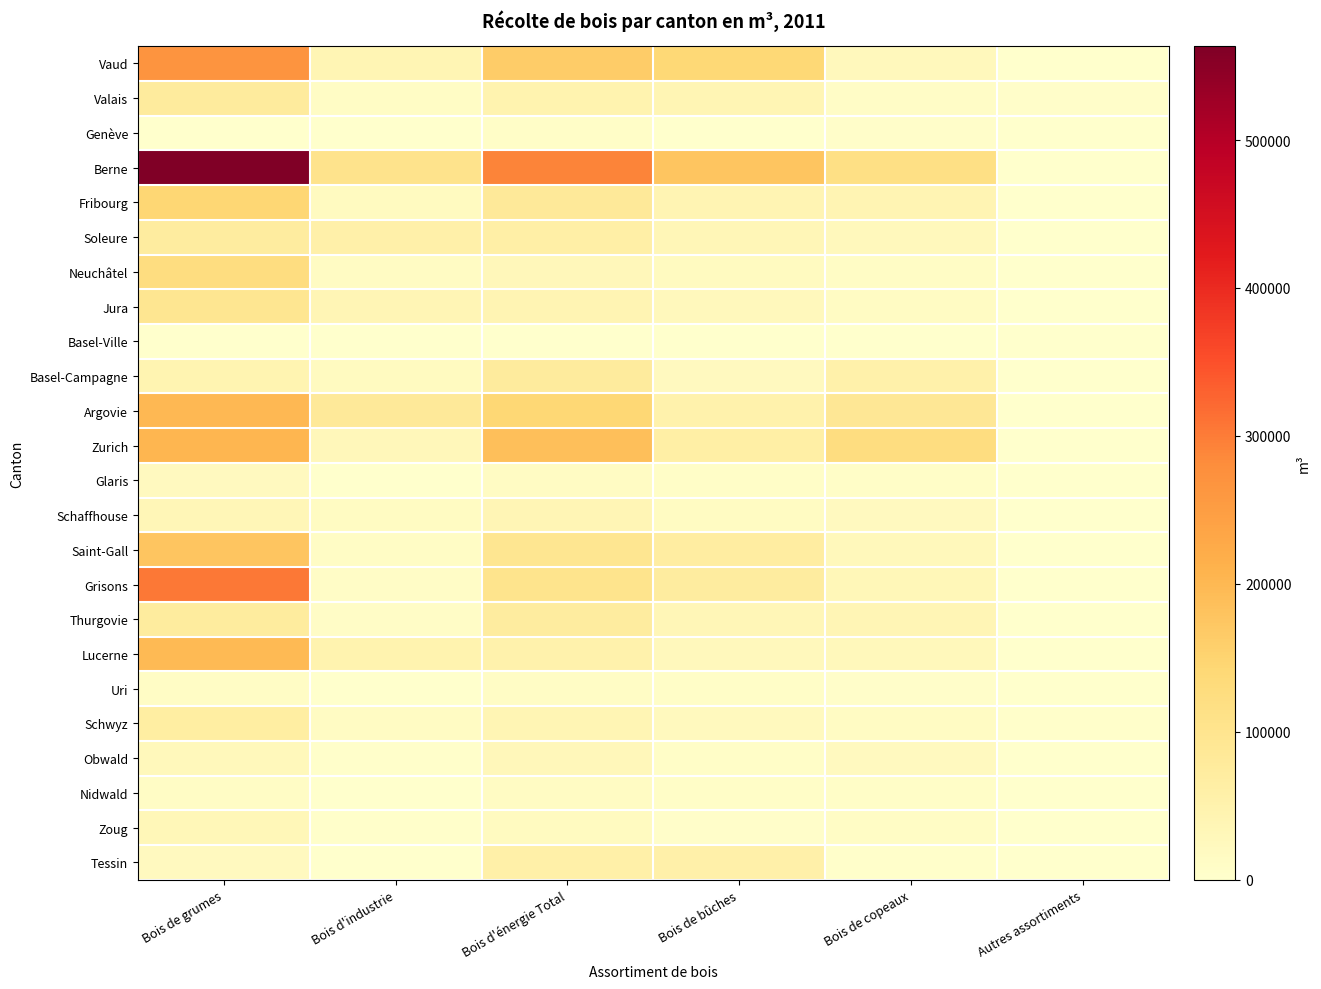

What is the total value across all series at Bois de grumes?

2766968